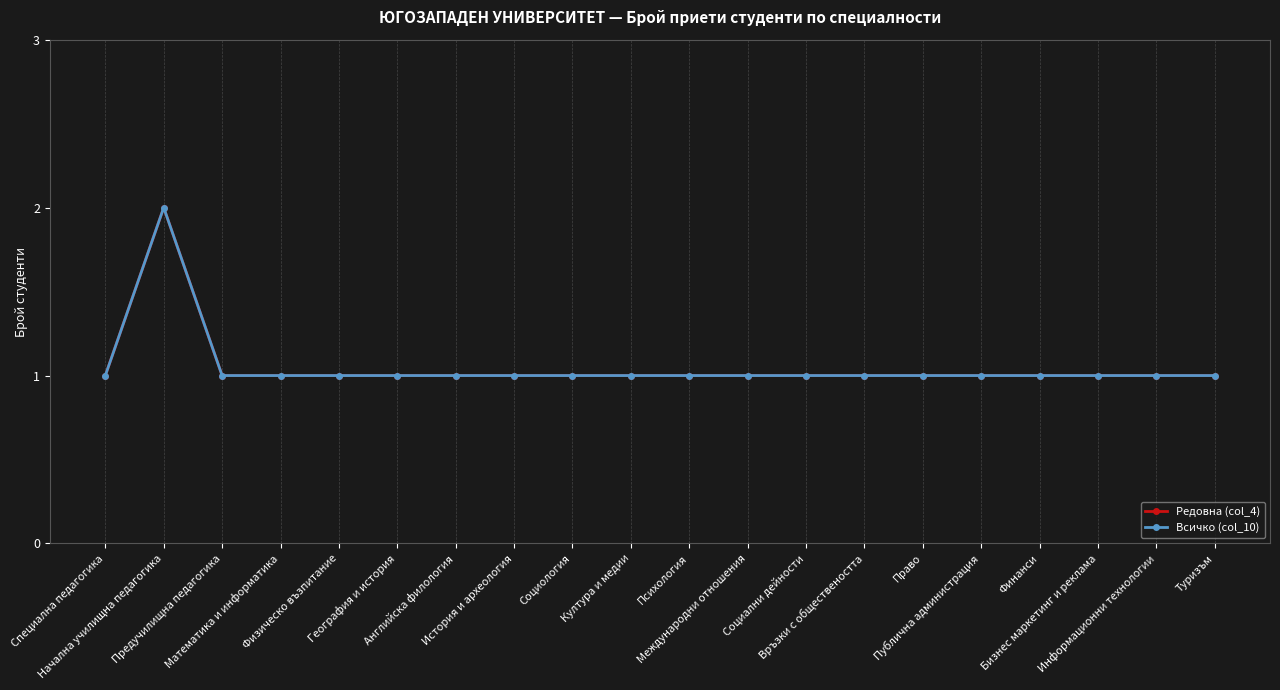

Is the value of Редовна (col_4) at История и археология greater than the value of Всичко (col_10) at Култура и медии?

No